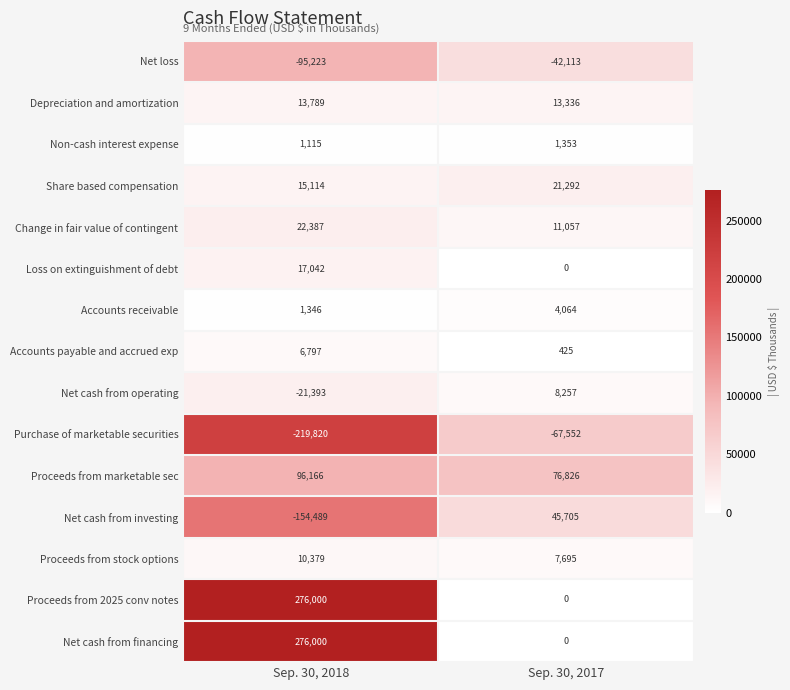

What value does the Loss on extinguishment of debt series have at Sep. 30, 2018?

17042